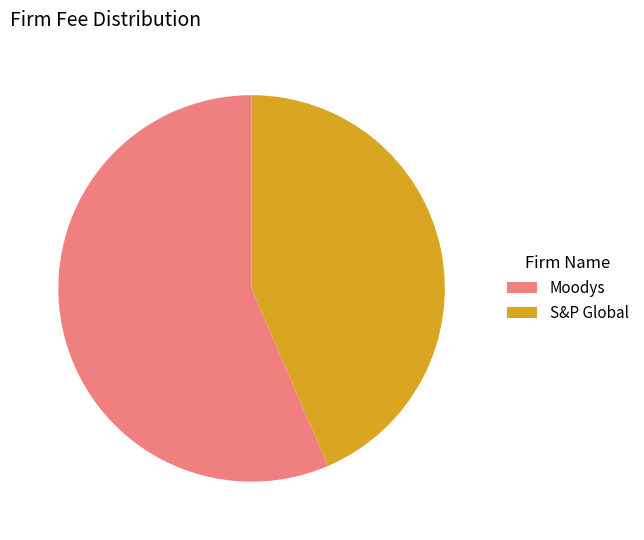

Combined, do Moodys and S&P Global account for over 50%?

Yes